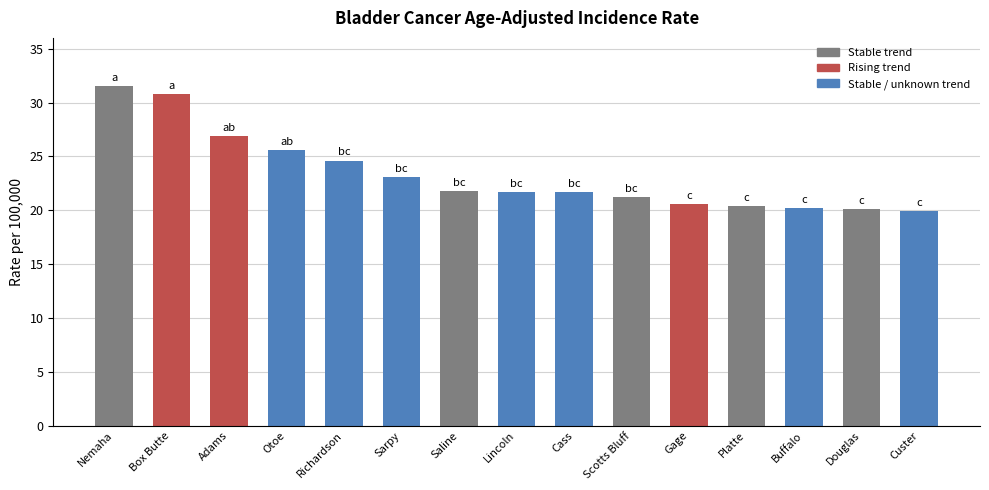

The chart shows a value of 20.4 at Platte. True or false?

True